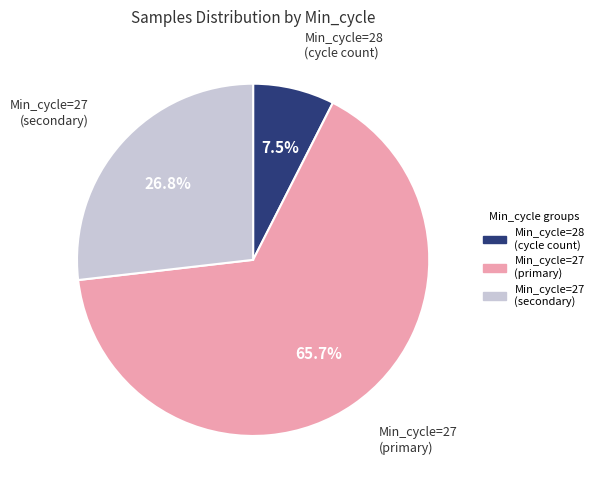

Is there a majority slice in this chart?

Yes